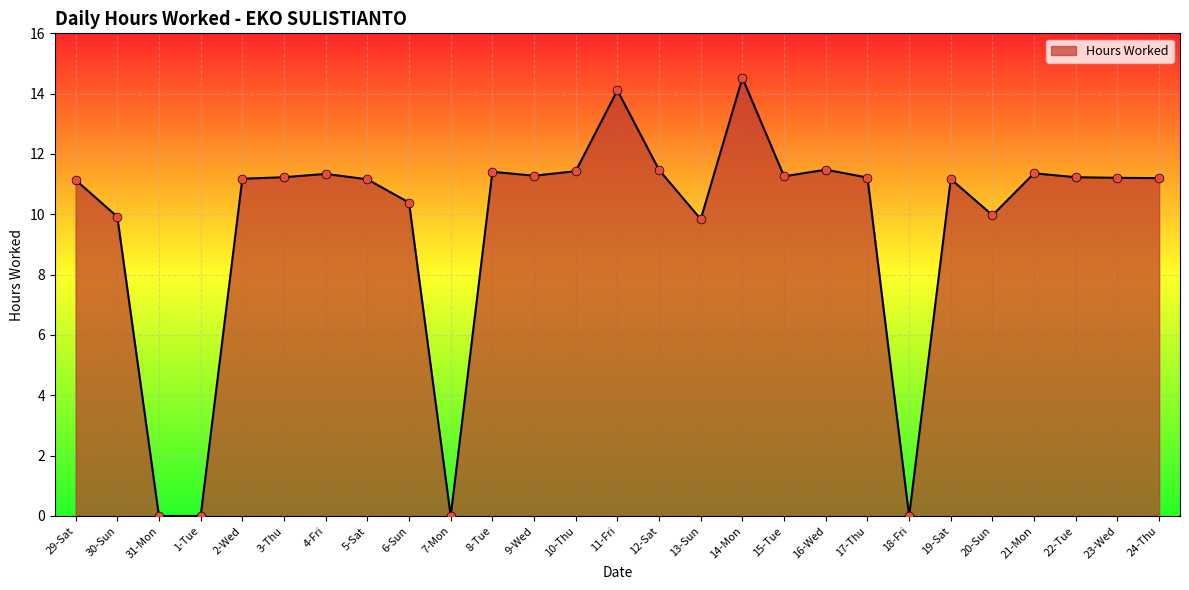

What is the change in value from 9-Wed to 17-Thu?

-0.1